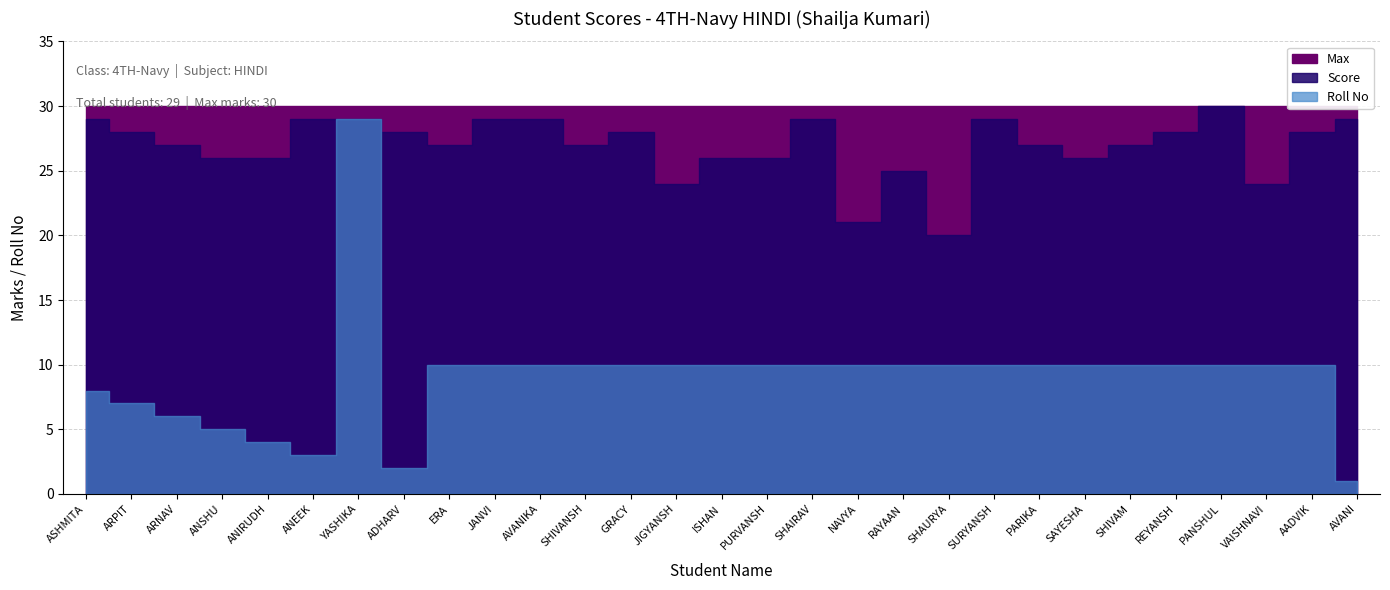

Reading left to right, what are all the values shown in this chart?

Max: ASHMITA=30	ARPIT=30	ARNAV=30	ANSHU=30	ANIRUDH=30	ANEEK=30	YASHIKA=30	ADHARV=30	ERA=30	JANVI=30	AVANIKA=30	SHIVANSH=30	GRACY=30	JIGYANSH=30	ISHAN=30	PURVANSH=30	SHAIRAV=30	NAVYA=30	RAYAAN=30	SHAURYA=30	SURYANSH=30	PARIKA=30	SAYESHA=30	SHIVAM=30	REYANSH=30	PANSHUL=30	VAISHNAVI=30	AADVIK=30	AVANI=30
Score: ASHMITA=29	ARPIT=28	ARNAV=27	ANSHU=26	ANIRUDH=26	ANEEK=29	YASHIKA=29	ADHARV=28	ERA=27	JANVI=29	AVANIKA=29	SHIVANSH=27	GRACY=28	JIGYANSH=24	ISHAN=26	PURVANSH=26	SHAIRAV=29	NAVYA=21	RAYAAN=25	SHAURYA=20	SURYANSH=29	PARIKA=27	SAYESHA=26	SHIVAM=27	REYANSH=28	PANSHUL=30	VAISHNAVI=24	AADVIK=28	AVANI=29
Roll No: ASHMITA=8	ARPIT=7	ARNAV=6	ANSHU=5	ANIRUDH=4	ANEEK=3	YASHIKA=29	ADHARV=2	ERA=10	JANVI=10	AVANIKA=10	SHIVANSH=10	GRACY=10	JIGYANSH=10	ISHAN=10	PURVANSH=10	SHAIRAV=10	NAVYA=10	RAYAAN=10	SHAURYA=10	SURYANSH=10	PARIKA=10	SAYESHA=10	SHIVAM=10	REYANSH=10	PANSHUL=10	VAISHNAVI=10	AADVIK=10	AVANI=1